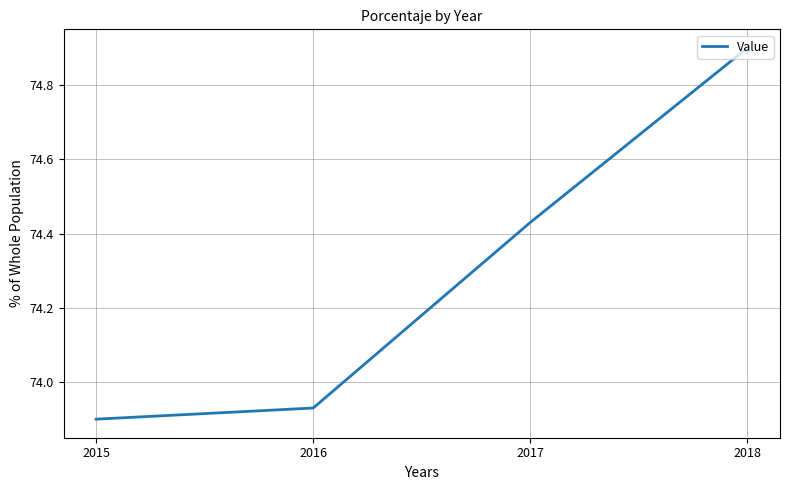

Which has a higher value, 2016 or 2017?

2017